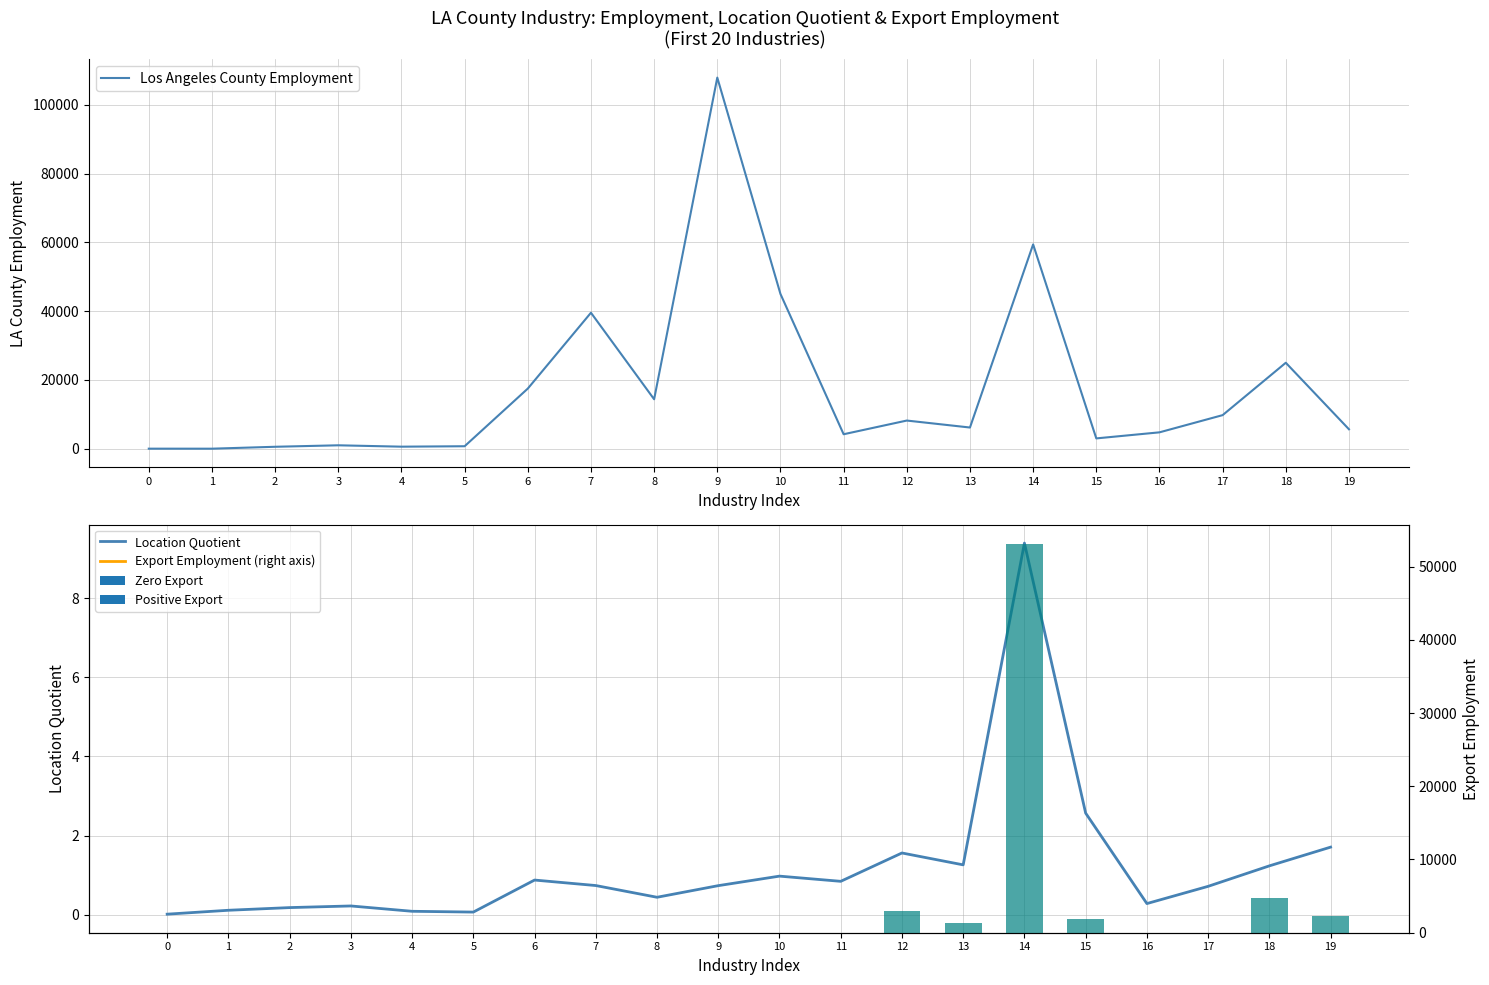

What is the value of the Los Angeles County Employment bar at the 1st from the left?

31.0